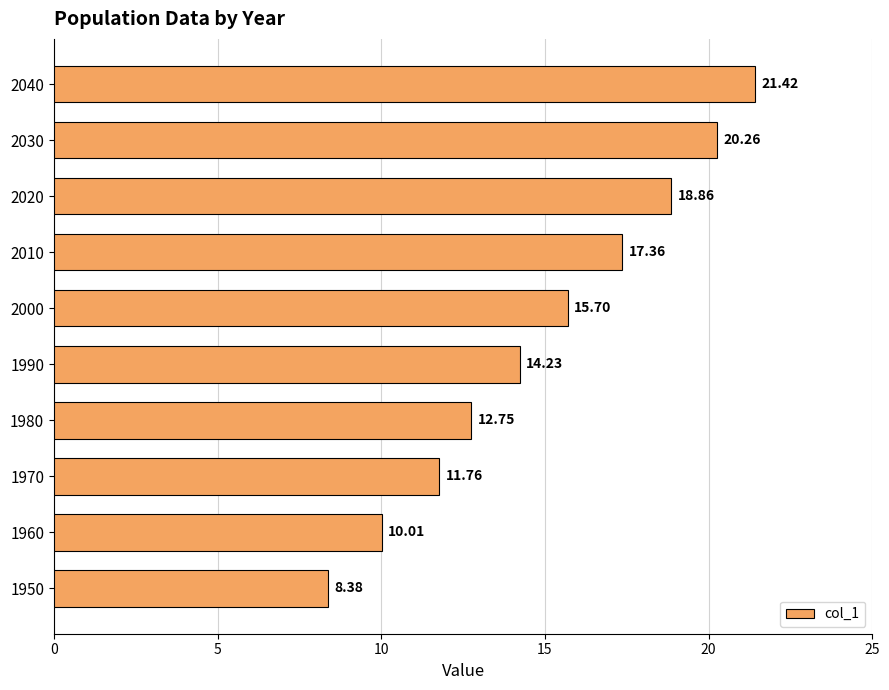

What is the average value?

15.1